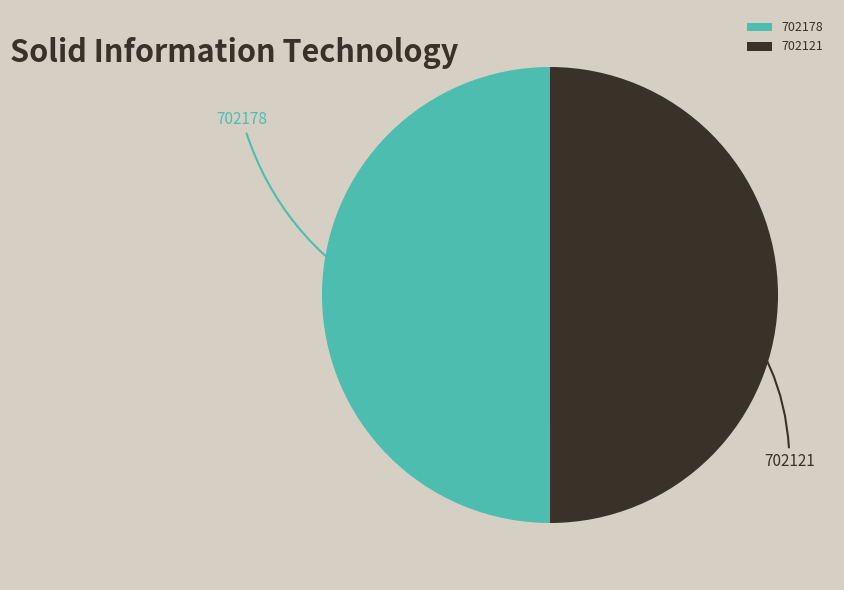

What is the ratio of the value at 702121 to the value at 702178?

1.0